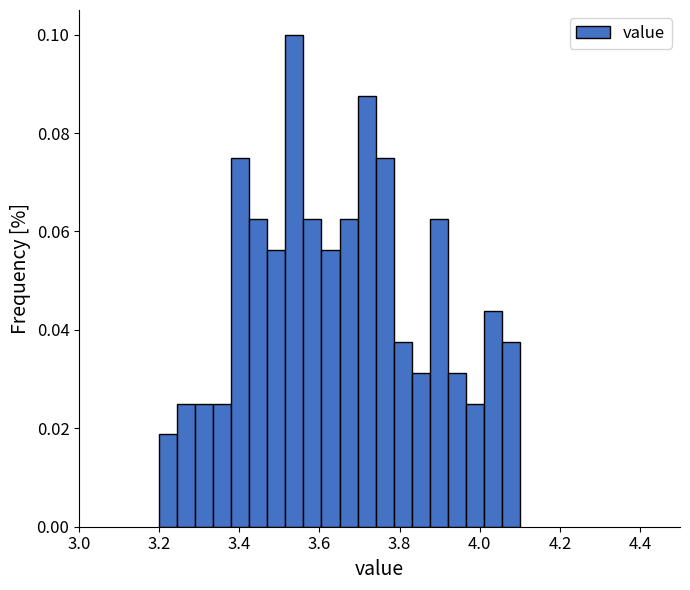

Around what value on the x-axis is the tallest bar? Give the approximate position of its centre, as read against the axis.

3.54